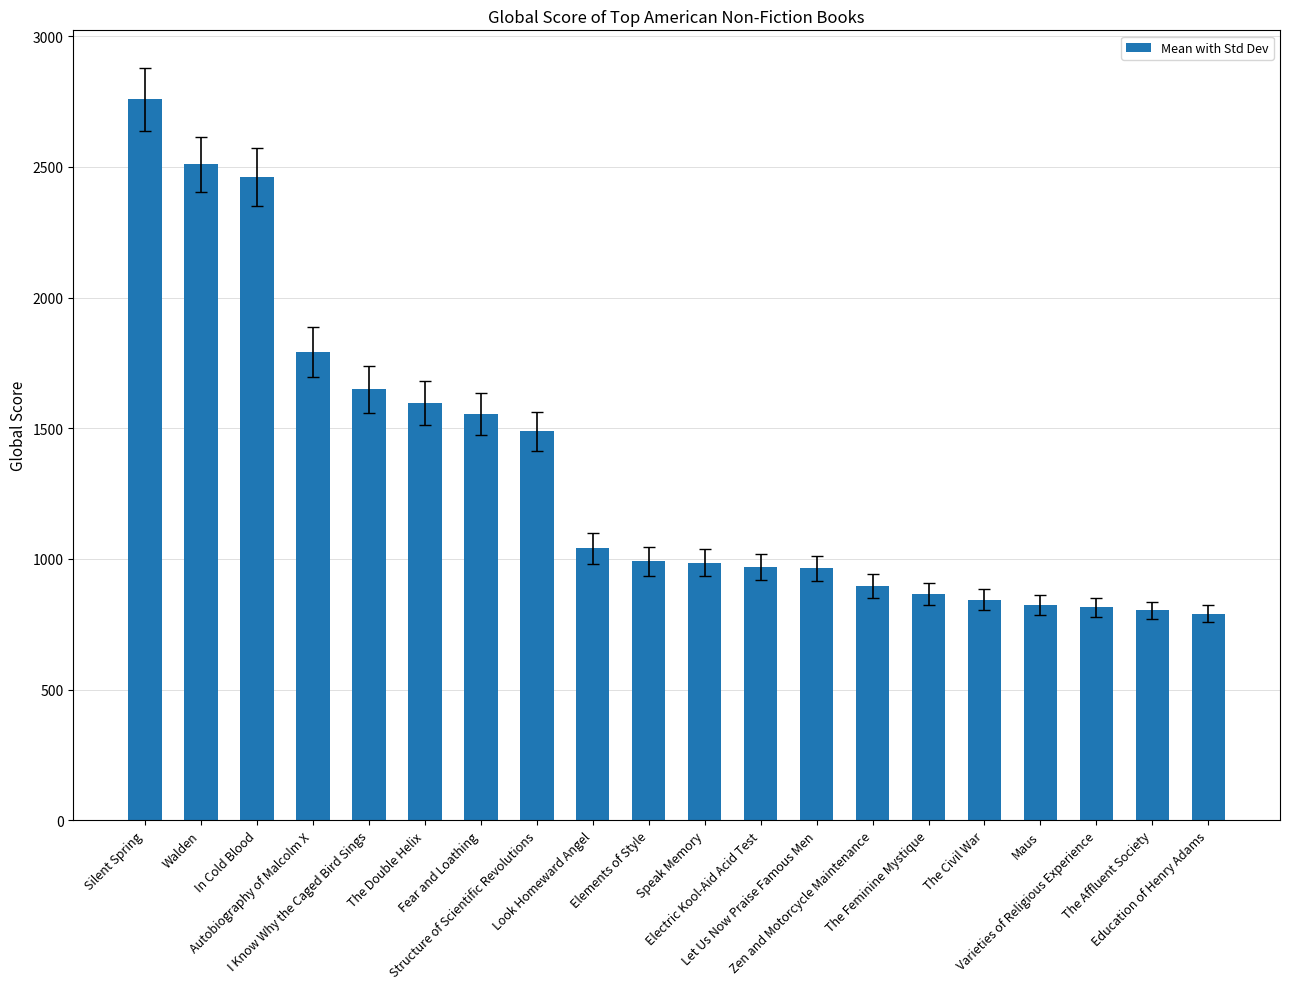

The chart shows a value of 964 at Let Us Now Praise Famous Men. True or false?

True